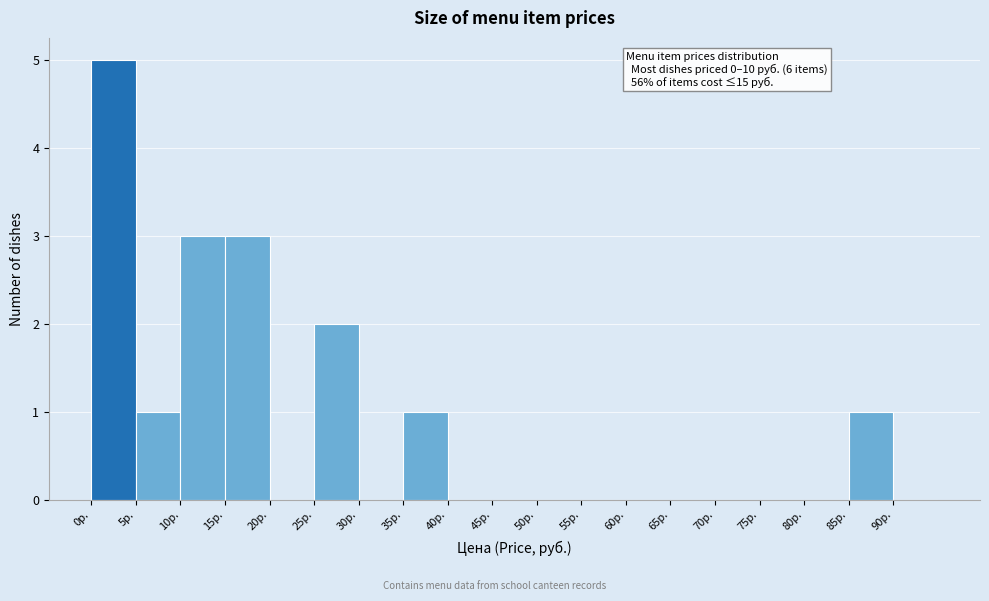

Over which range of the x-axis is the bar tallest?

0 to 5